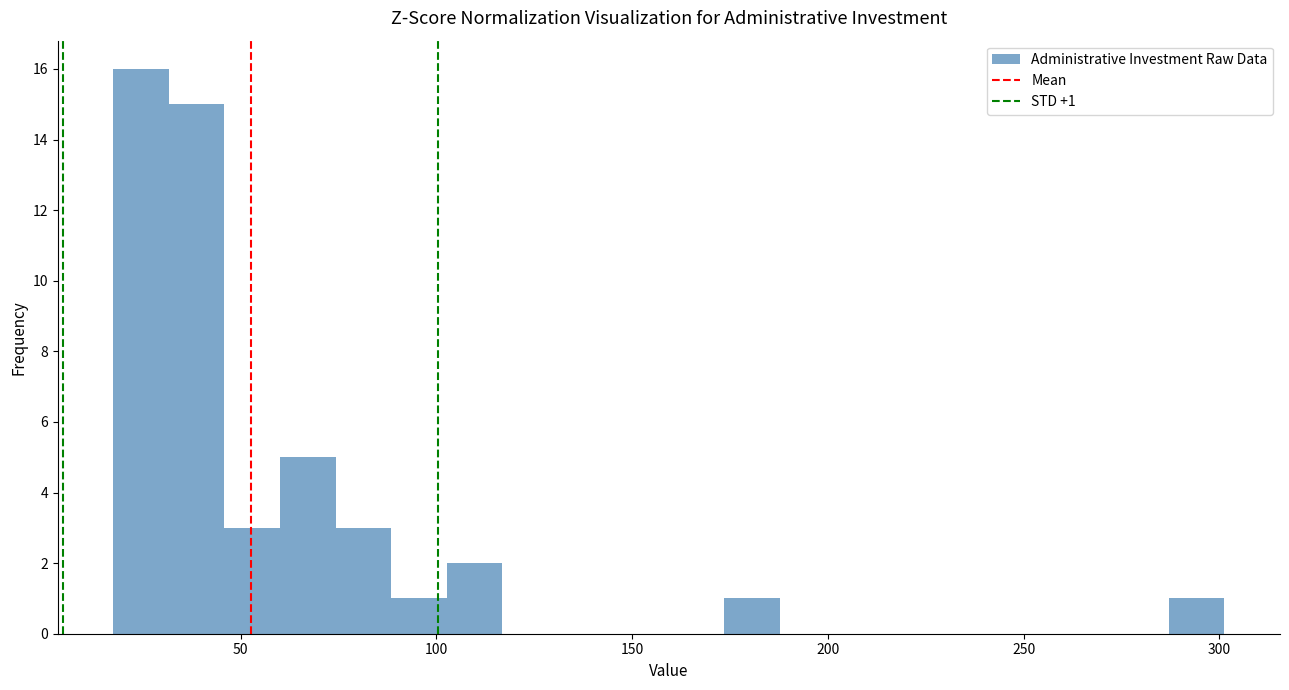

Read against the x-axis, roughly where is the centre of the tallest bar?

25